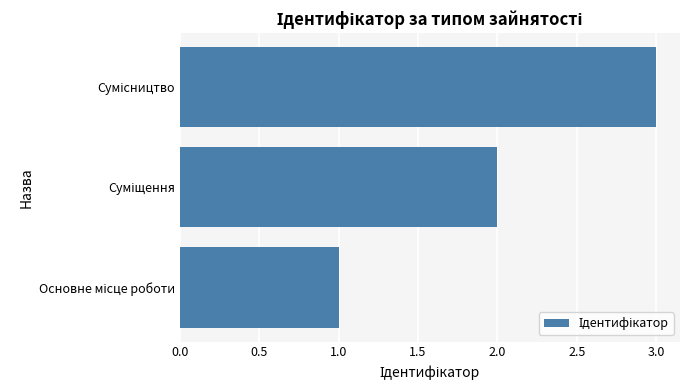

How many bars are there in total?

3